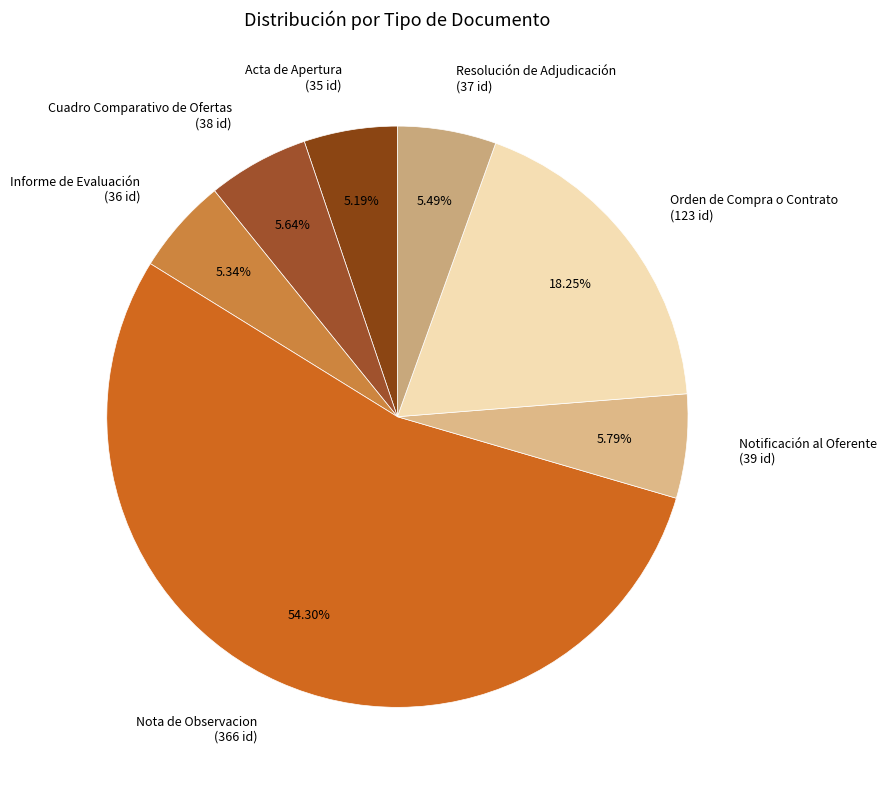

What percentage is the Informe de Evaluación slice, to the nearest percent?

5%